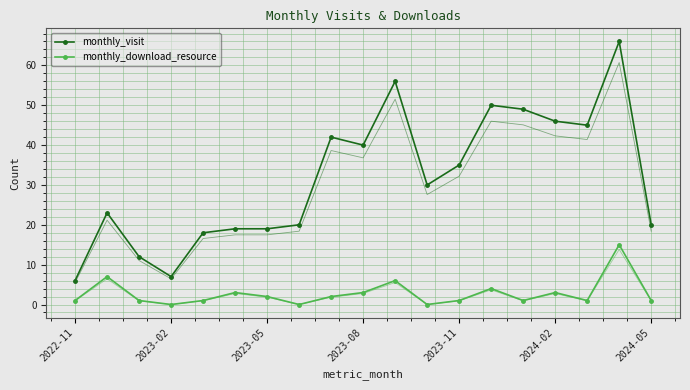

What is the maximum value shown in the chart?

66.0